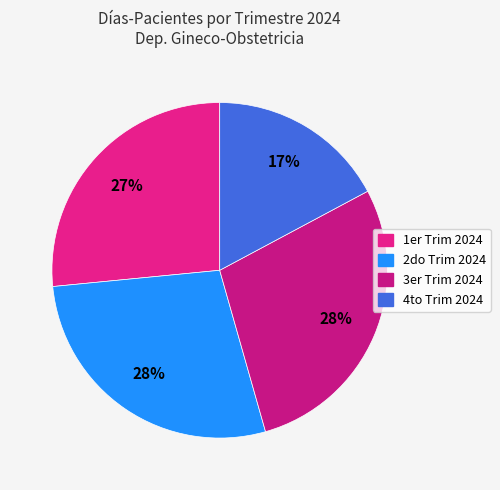

Count the number of slices in the pie.

4